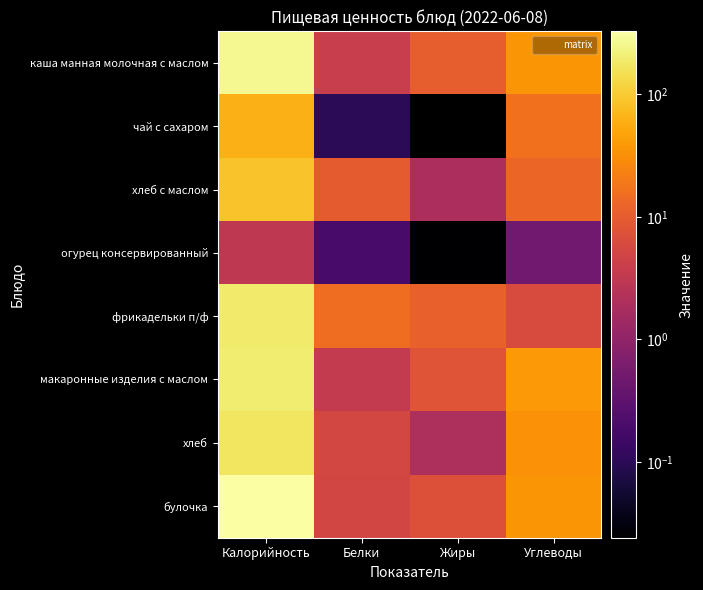

Rank the series by their maximum value, from lowest to highest.

огурец консервированный, чай с сахаром, хлеб с маслом, хлеб, фрикадельки п/ф, макаронные изделия с маслом, каша манная молочная с маслом, булочка